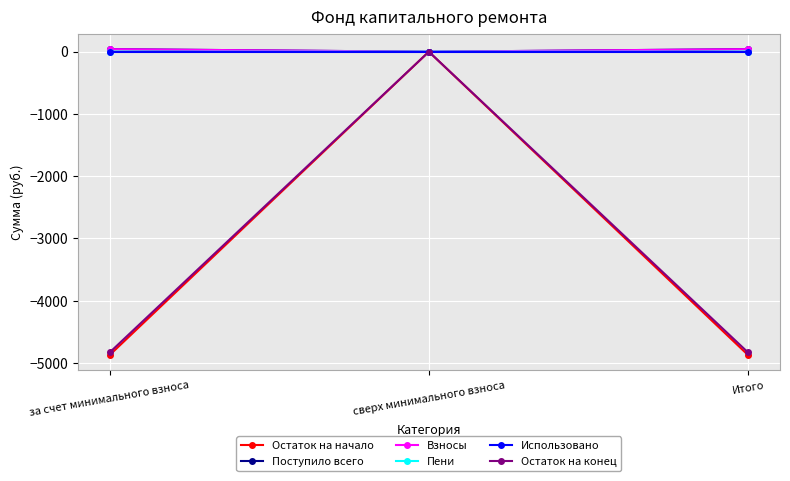

What is the label of the 2nd point from the right?

сверх минимального взноса